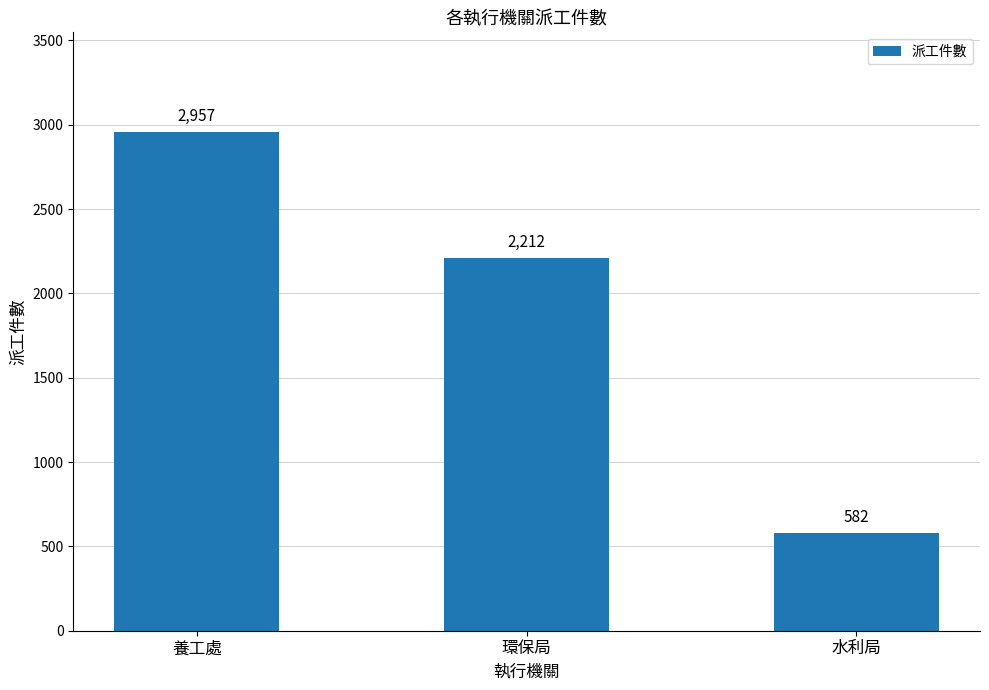

Reading left to right, extract all data points from this chart.

養工處=2957	環保局=2212	水利局=582